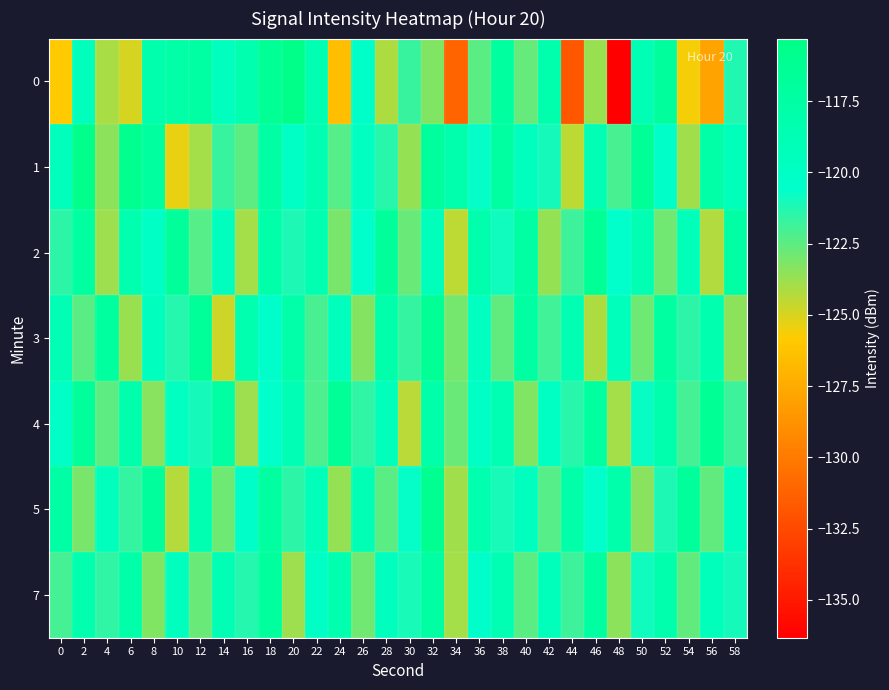

Reading left to right, list all the values displayed in this chart.

0: 0=-125.9	2=-119.3	4=-124.0	6=-124.9	8=-118.2	10=-117.7	12=-117.4	14=-119.5	16=-118.4	18=-116.3	20=-115.3	22=-118.6	24=-126.5	26=-120.3	28=-124.1	30=-121.8	32=-123.2	34=-131.1	36=-122.4	38=-117.0	40=-122.7	42=-118.1	44=-131.9	46=-123.8	48=-136.3	50=-118.9	52=-116.9	54=-125.6	56=-127.9	58=-121.2
1: 0=-119.4	2=-115.6	4=-123.4	6=-115.9	8=-117.1	10=-125.4	12=-124.0	14=-121.8	16=-122.5	18=-117.6	20=-120.0	22=-118.5	24=-122.3	26=-119.8	28=-121.4	30=-123.6	32=-116.9	34=-118.2	36=-120.7	38=-117.3	40=-119.5	42=-121.0	44=-124.5	46=-118.8	48=-122.1	50=-116.5	52=-120.3	54=-123.9	56=-117.7	58=-119.2
2: 0=-121.5	2=-117.2	4=-123.8	6=-118.4	8=-120.1	10=-116.7	12=-122.3	14=-119.6	16=-124.0	18=-117.9	20=-121.2	22=-118.5	24=-123.1	26=-120.4	28=-116.8	30=-122.7	32=-119.3	34=-124.5	36=-118.1	38=-120.9	40=-117.4	42=-123.6	44=-121.8	46=-116.3	48=-120.5	50=-118.7	52=-122.9	54=-119.1	56=-124.2	58=-117.6
3: 0=-118.9	2=-122.4	4=-117.1	6=-123.7	8=-119.5	10=-121.3	12=-116.6	14=-124.8	16=-118.3	18=-120.6	20=-117.8	22=-122.1	24=-119.4	26=-123.3	28=-118.0	30=-121.7	32=-116.4	34=-123.0	36=-119.8	38=-122.6	40=-117.5	42=-121.9	44=-118.6	46=-124.1	48=-119.2	50=-122.8	52=-117.3	54=-121.5	56=-118.4	58=-123.5
4: 0=-120.2	2=-116.8	4=-122.5	6=-118.1	8=-123.4	10=-119.7	12=-121.0	14=-117.4	16=-123.8	18=-120.5	20=-118.9	22=-122.2	24=-116.5	26=-121.6	28=-119.3	30=-124.4	32=-117.9	34=-122.7	36=-120.1	38=-118.6	40=-123.2	42=-119.9	44=-121.4	46=-117.1	48=-124.0	50=-120.8	52=-118.2	54=-122.0	56=-116.3	58=-121.8
5: 0=-117.6	2=-123.1	4=-119.4	6=-121.7	8=-116.9	10=-124.3	12=-118.5	14=-122.8	16=-120.3	18=-117.2	20=-121.5	22=-119.0	24=-123.6	26=-118.8	28=-122.4	30=-120.7	32=-116.1	34=-123.9	36=-118.3	38=-121.1	40=-119.6	42=-122.3	44=-117.8	46=-120.4	48=-118.0	50=-123.4	52=-121.2	54=-116.7	56=-122.6	58=-119.5
7: 0=-122.0	2=-118.3	4=-121.6	6=-117.9	8=-123.2	10=-119.5	12=-122.7	14=-118.8	16=-121.3	18=-117.0	20=-123.8	22=-120.1	24=-118.4	26=-122.9	28=-119.6	30=-121.1	32=-117.5	34=-124.0	36=-120.6	38=-118.7	40=-122.4	42=-119.2	44=-121.8	46=-117.3	48=-123.5	50=-120.9	52=-118.1	54=-122.6	56=-119.3	58=-121.0